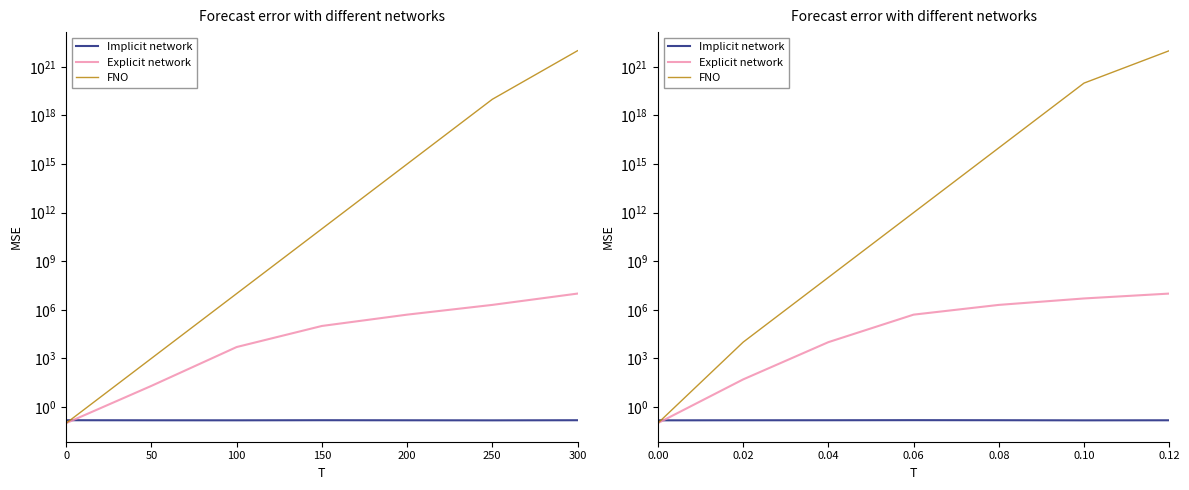

List the series in order of their peak value, lowest first.

Implicit network, Explicit network, FNO